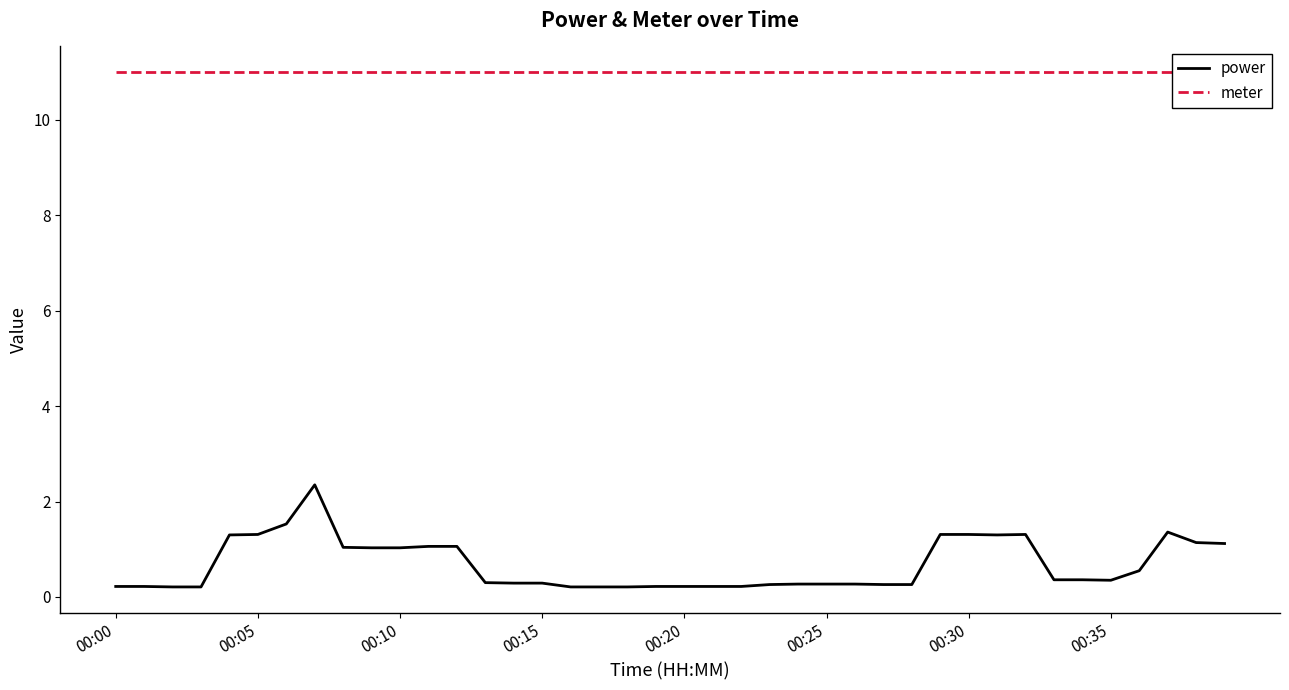

How many distinct data groups are displayed?

2